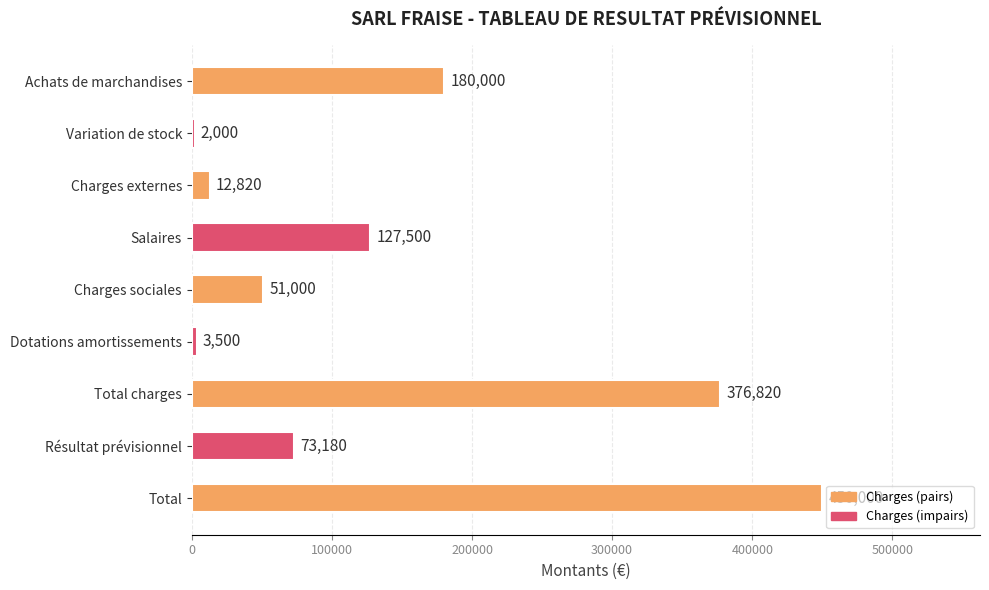

Is it true that the value at Variation de stock is 2000?

True